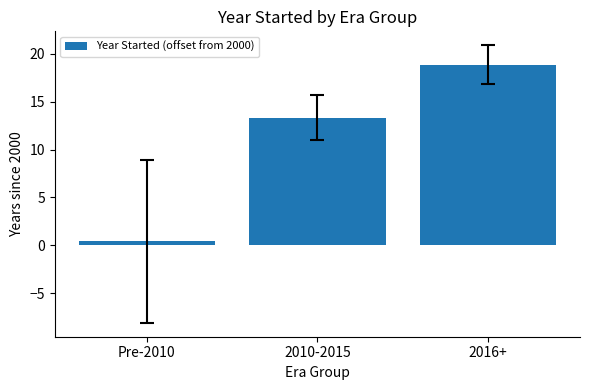

What is the average value?

10.9